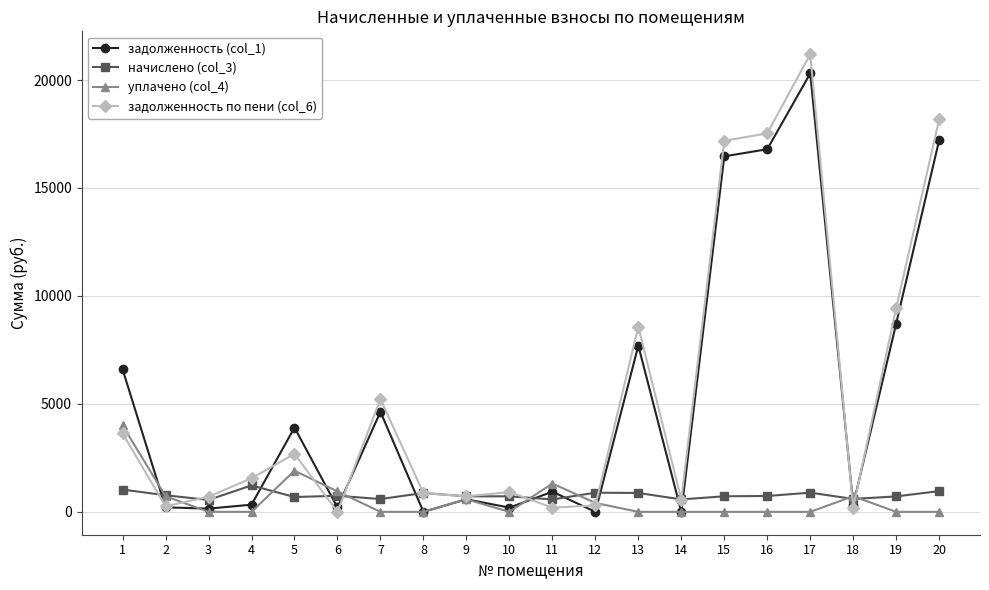

True or false: задолженность по пени (col_6) and начислено (col_3) intersect in this chart.

True